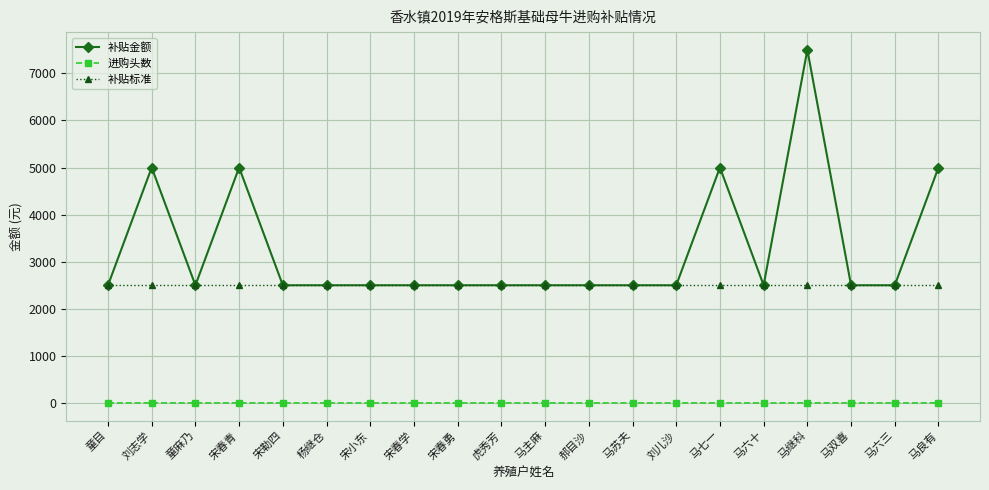

What is the difference between the maximum and second lowest values in the 进购头数 series?

2